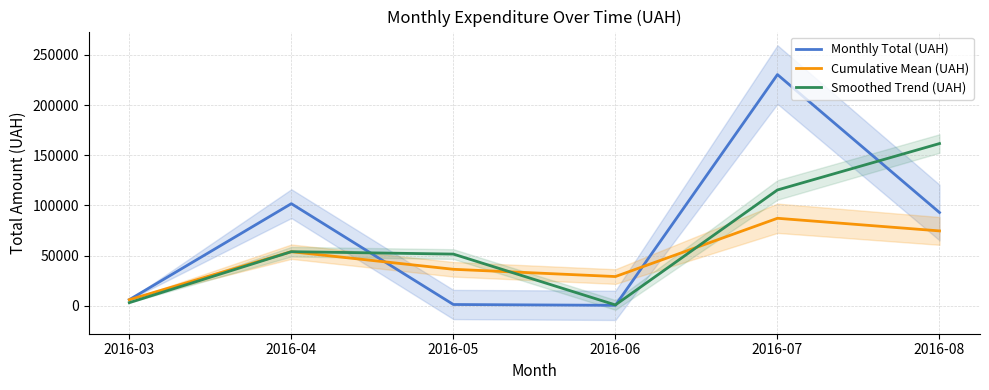

What is the sum of all Smoothed Trend (UAH) values?

385906.4